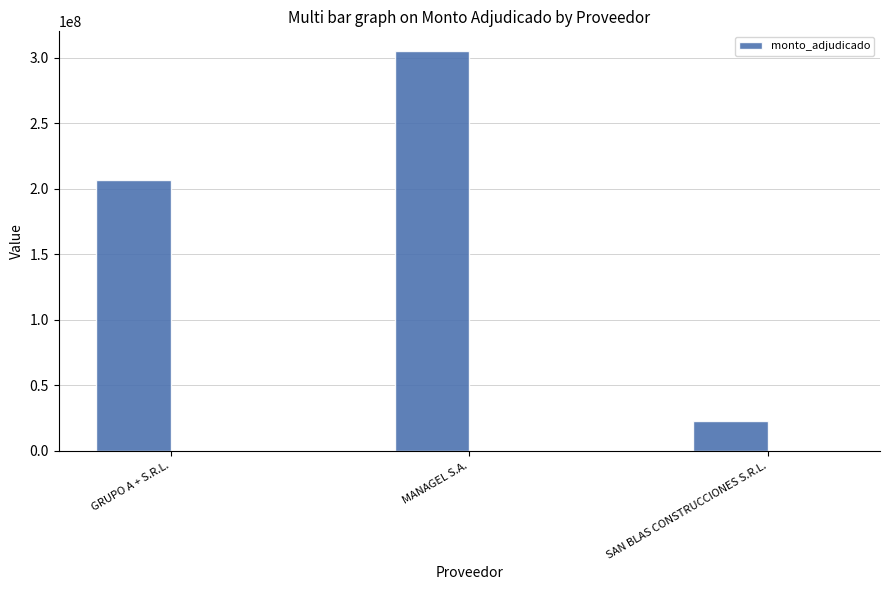

Approximately how many times larger is the value at GRUPO A + S.R.L. compared to MANAGEL S.A.?

0.7